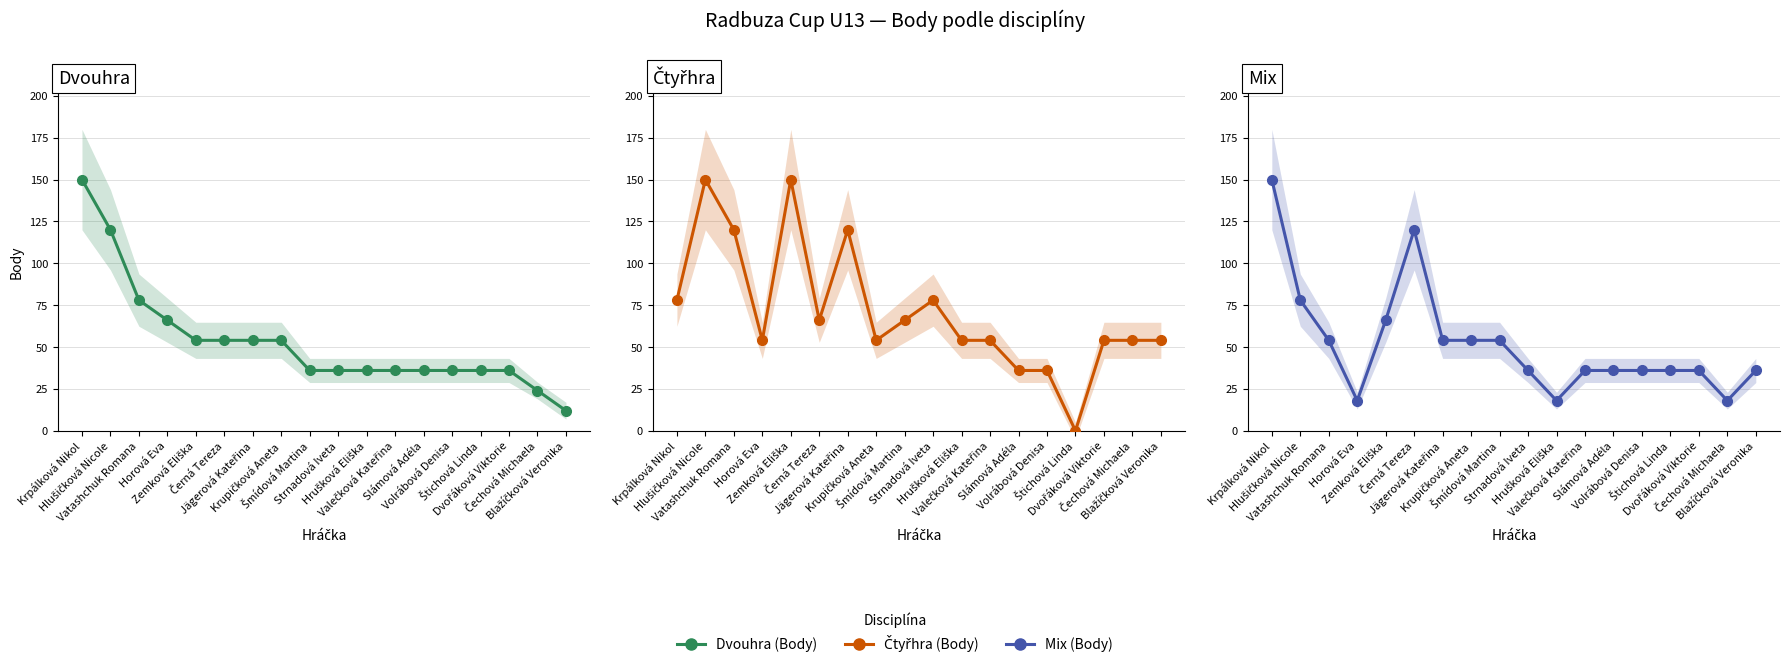

How many interior local valleys does the Čtyřhra (Body) series have?

4